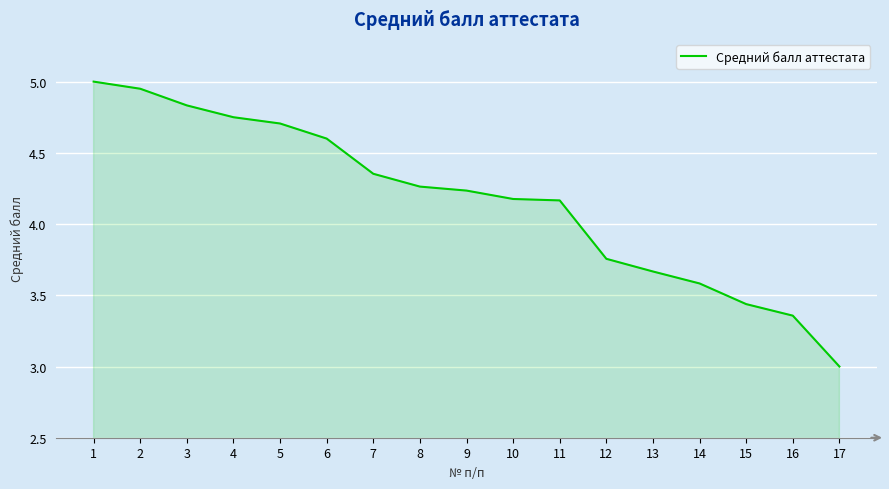

Where does the data first go above 4?

1